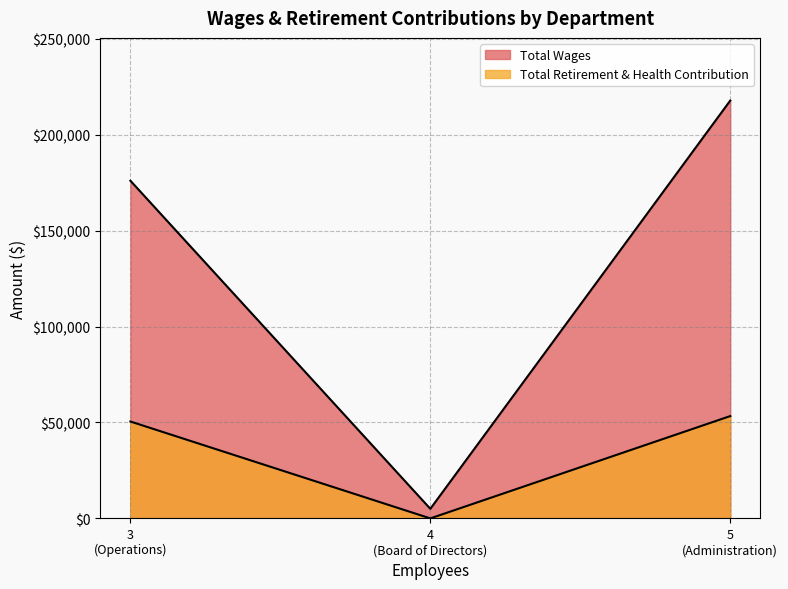

What is the difference between the maximum and second lowest values in the Total Wages series?

41777